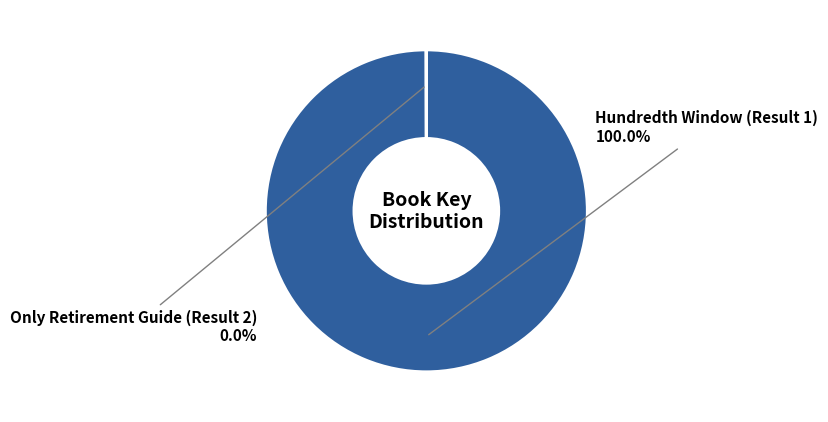

Does Hundredth Window (Result 1) represent more than half of the total?

Yes